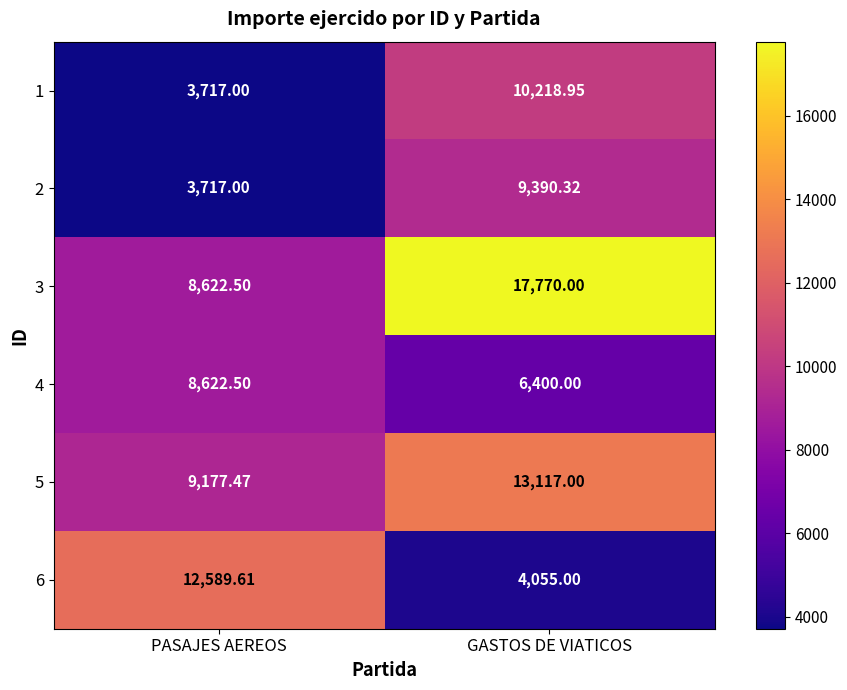

At which label does 2 first exceed 9390?

GASTOS DE VIATICOS